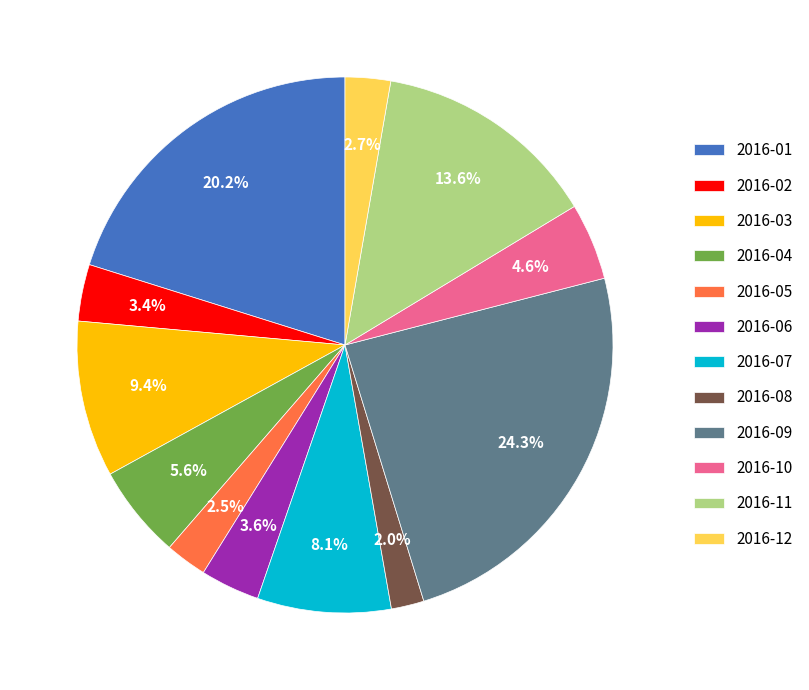

To the nearest percent, what percentage of the pie is 2016-02?

3%